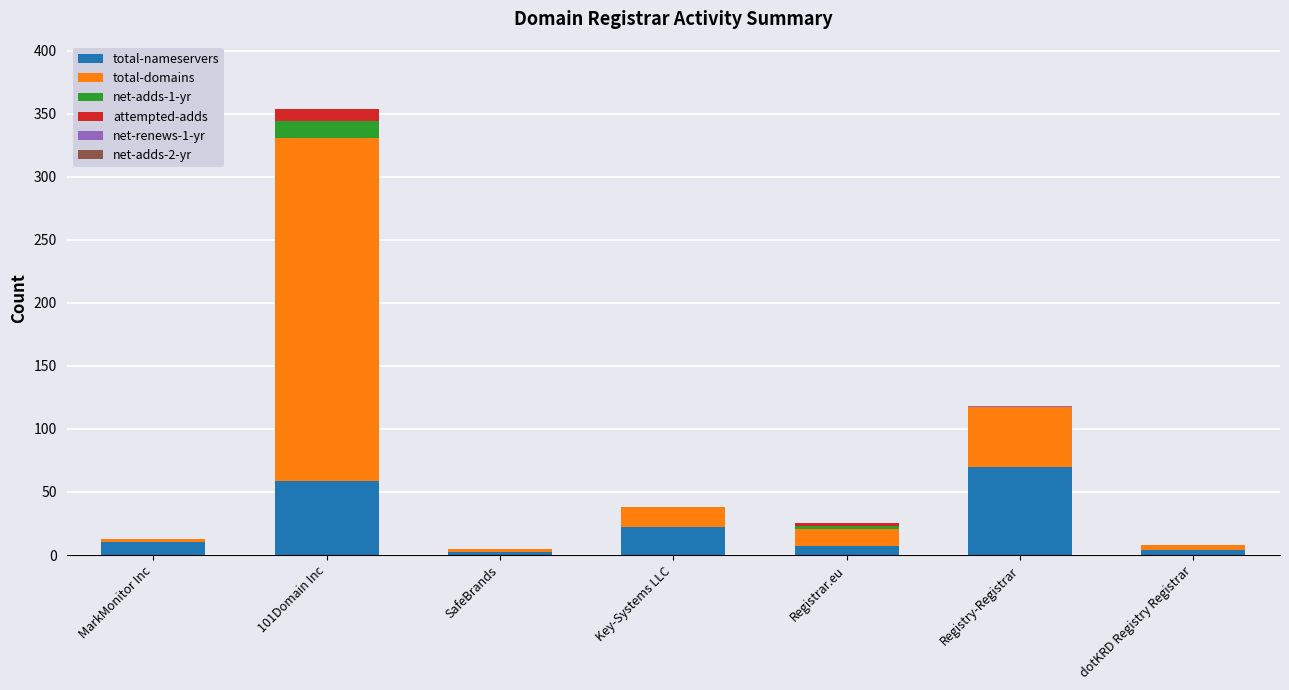

Count the number of data series in this chart.

5